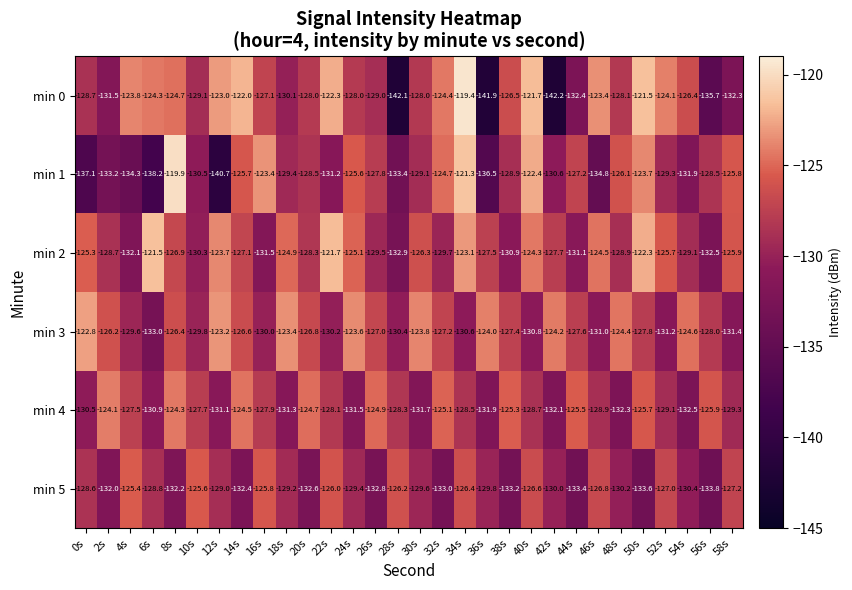

How many data points does each series have?

30